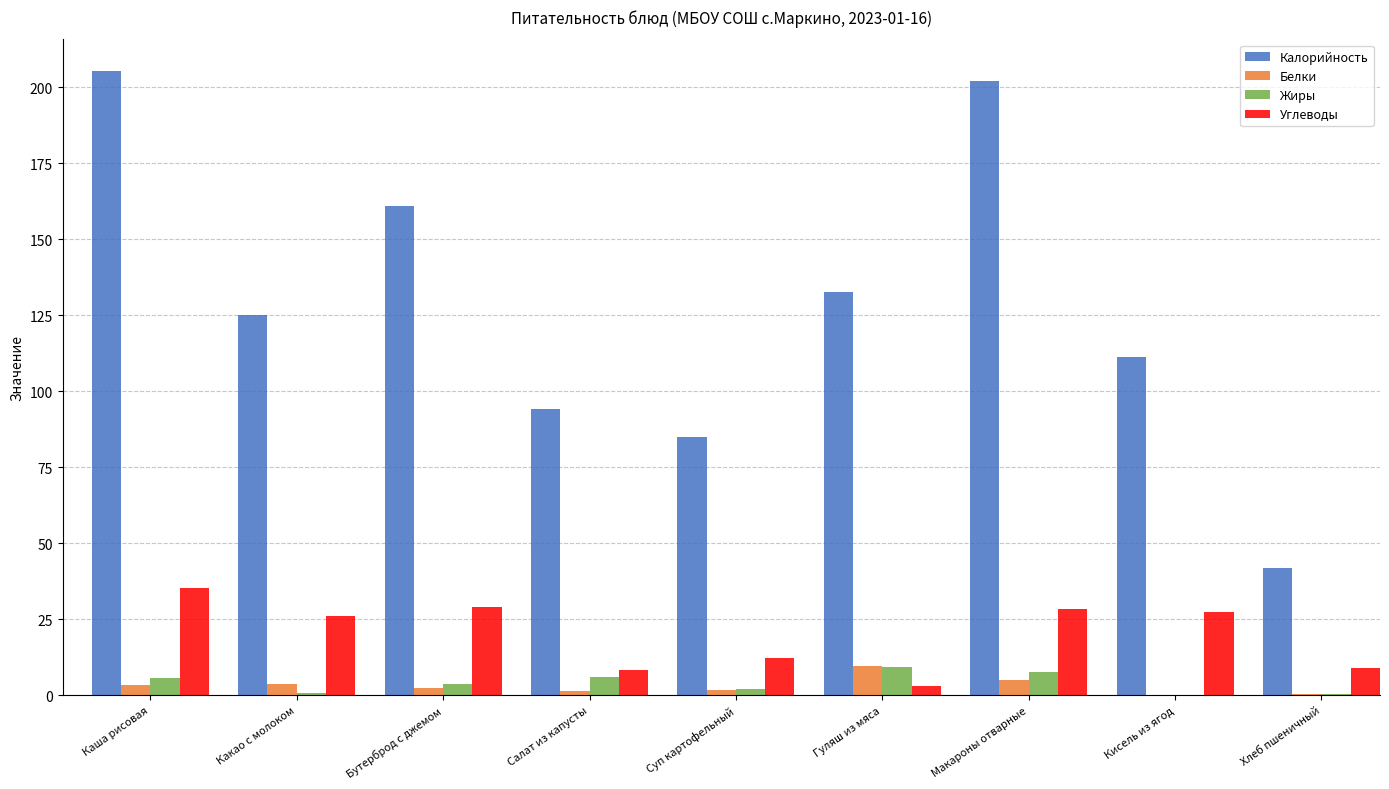

Between Какао с молоком and Бутерброд с джемом, which series saw the biggest shift?

Калорийность